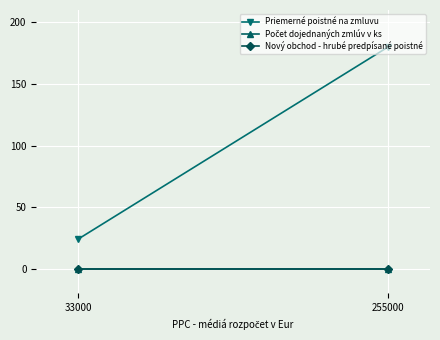

How many data points does each series have?

2